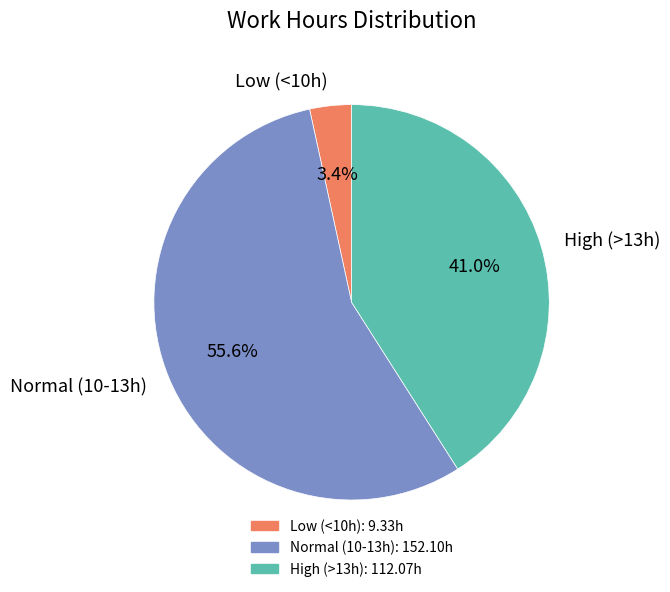

Approximately how many times larger is the value at High (>13h) compared to Normal (10-13h)?

0.7